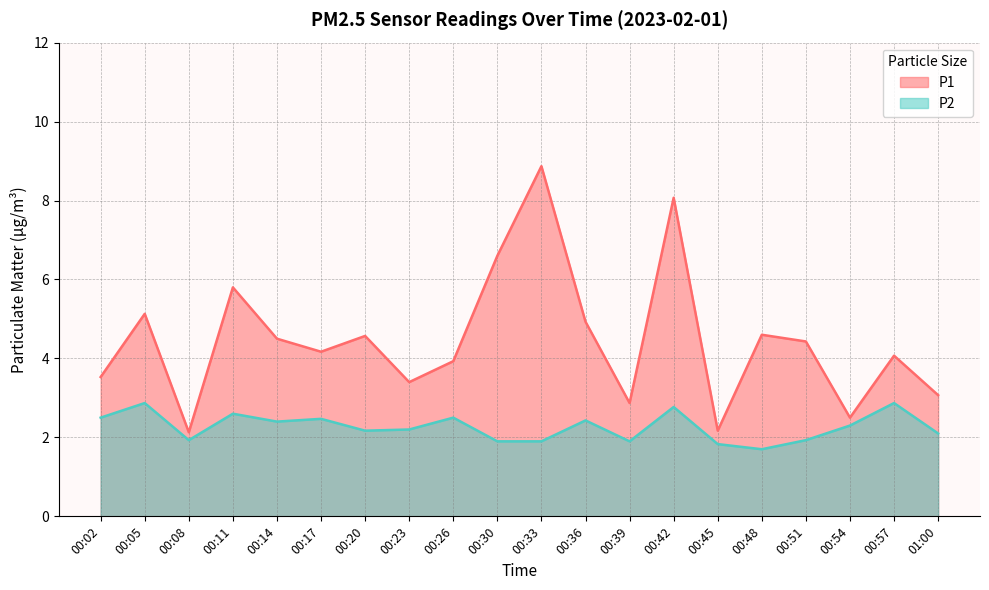

Rank the categories by P2 value from lowest to highest.

00:48, 00:45, 00:30, 00:33, 00:39, 00:08, 00:51, 01:00, 00:20, 00:23, 00:54, 00:14, 00:36, 00:17, 00:02, 00:26, 00:11, 00:42, 00:05, 00:57